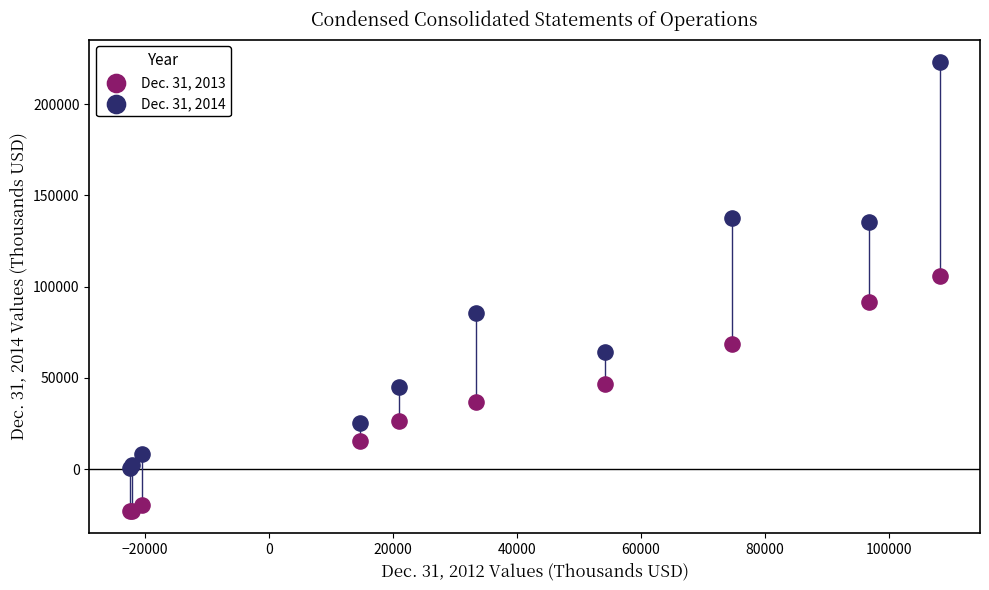

Which series reaches the maximum Y coordinate?

Dec. 31, 2014